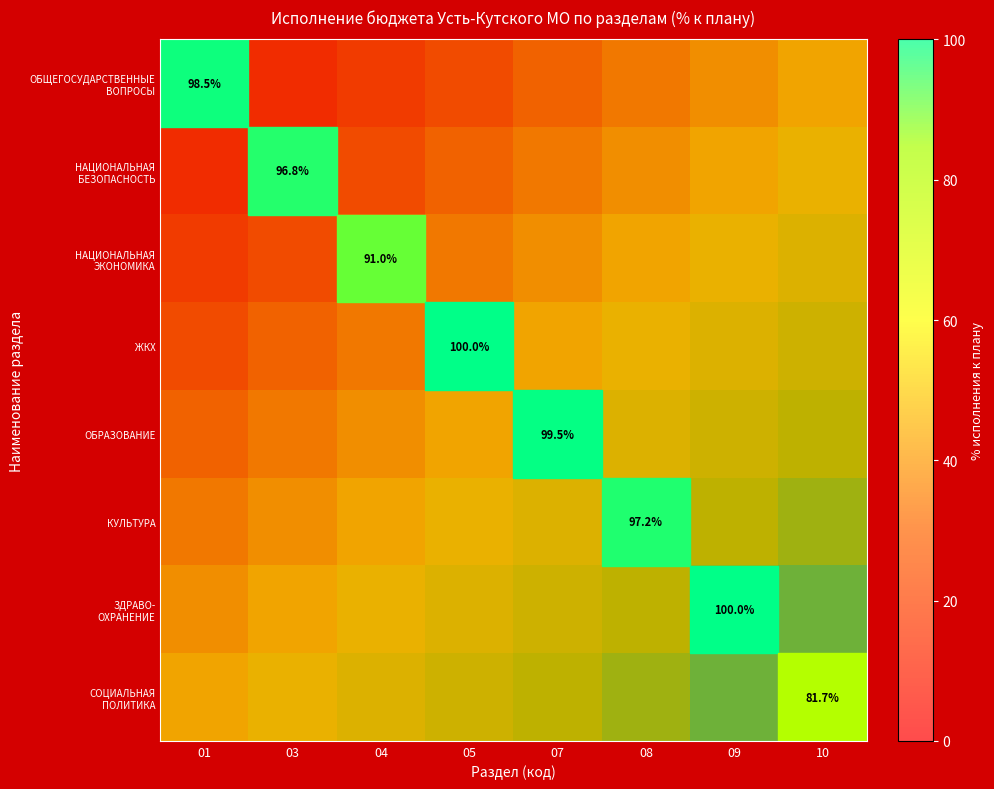

The НАЦИОНАЛЬНАЯ БЕЗОПАСНОСТЬ series shows 13.3 at 10. True or false?

False